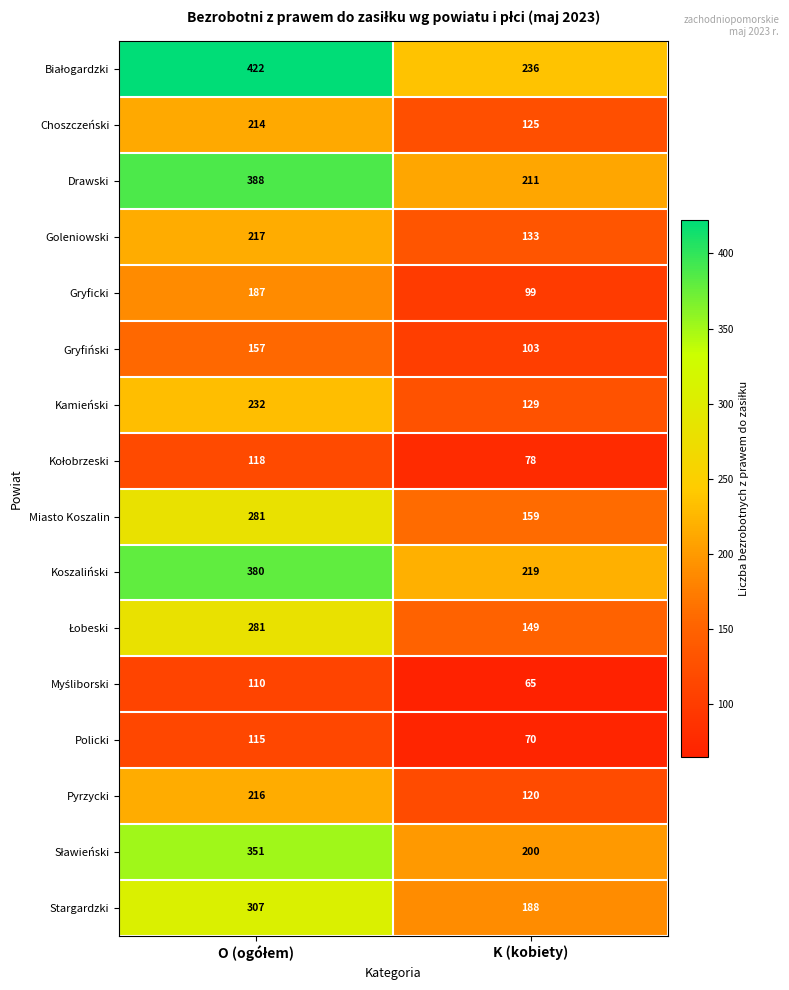

What is the smallest value displayed?

65